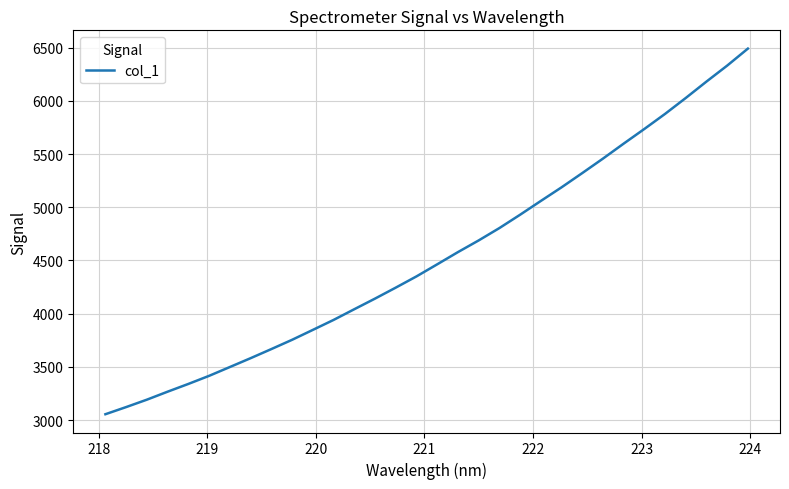

What is the smallest value displayed?

3054.7